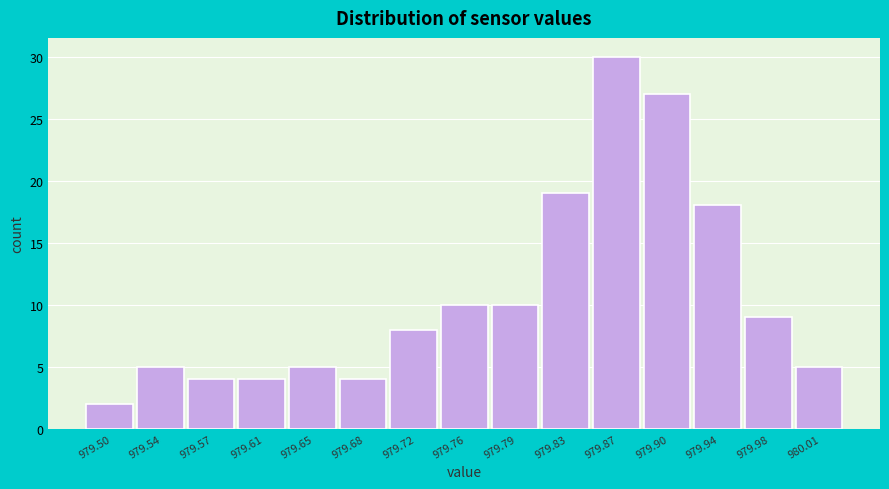

Reading right to left, list all the values displayed in this chart.

980.01=5	979.98=9	979.94=18	979.90=27	979.87=30	979.83=19	979.79=10	979.76=10	979.72=8	979.68=4	979.65=5	979.61=4	979.57=4	979.54=5	979.50=2